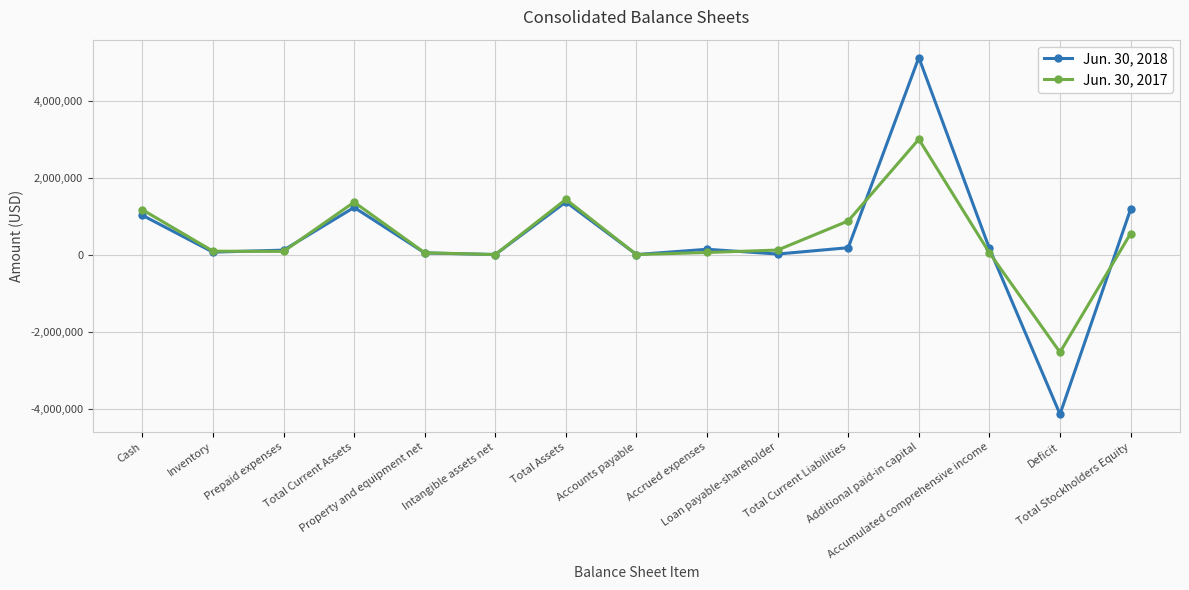

Between Intangible assets net and Deficit, which series saw the biggest shift?

Jun. 30, 2018